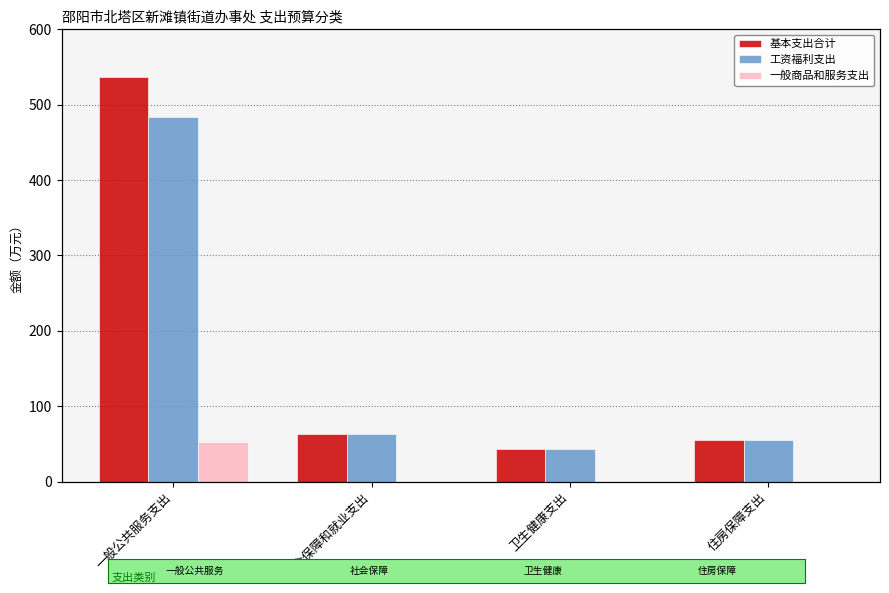

How many groups of bars are there?

4